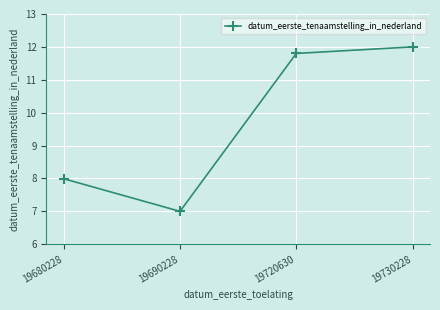

Does the chart have visible grid lines?

Yes